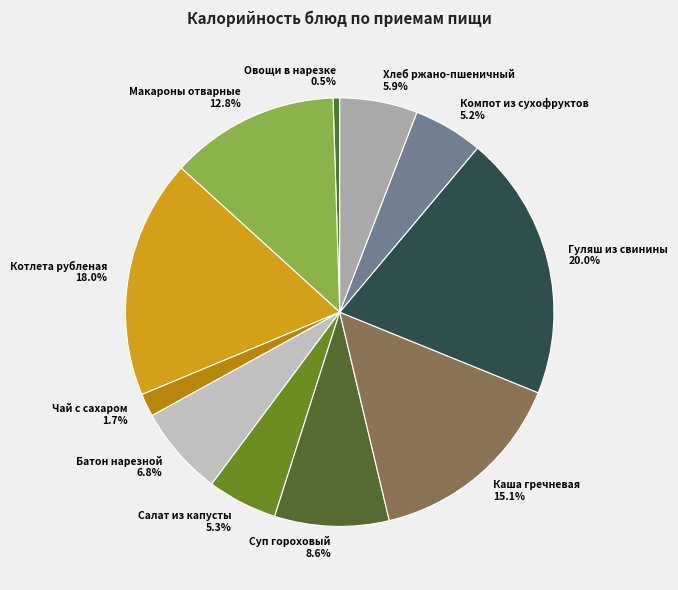

How many slices are in this pie chart?

11